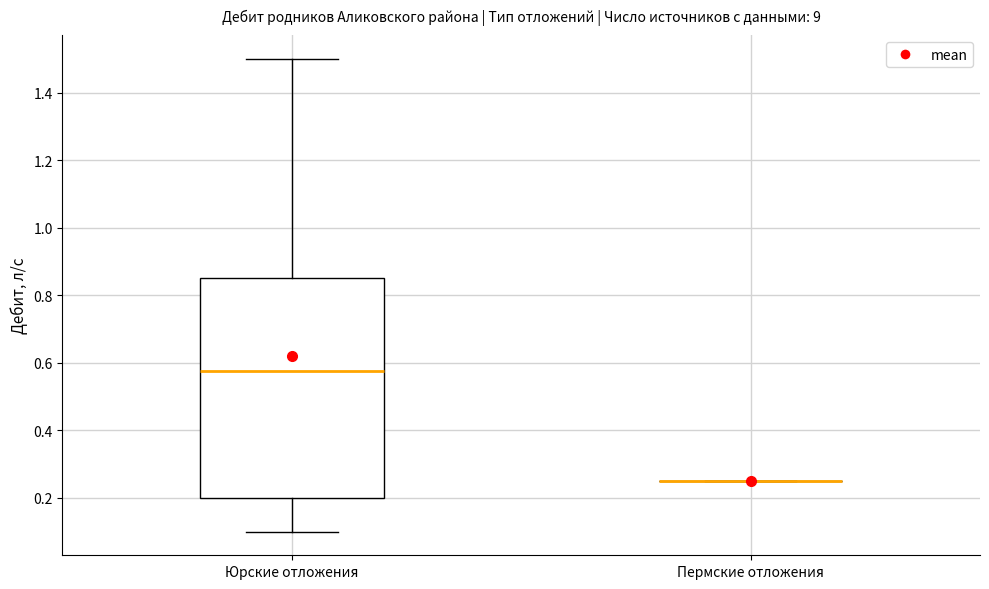

Reading left to right, read every box against the y-axis: the position of its median line, the range the box covers, and the ends of its whiskers. The values are not printed on the chart, so give them approximately, as read against the axis.

Юрские отложения: median 0.58, box 0.20 to 0.86, whiskers 0.10 to 1.50
Пермские отложения: box collapsed to a line at 0.26, whiskers 0.26 to 0.26